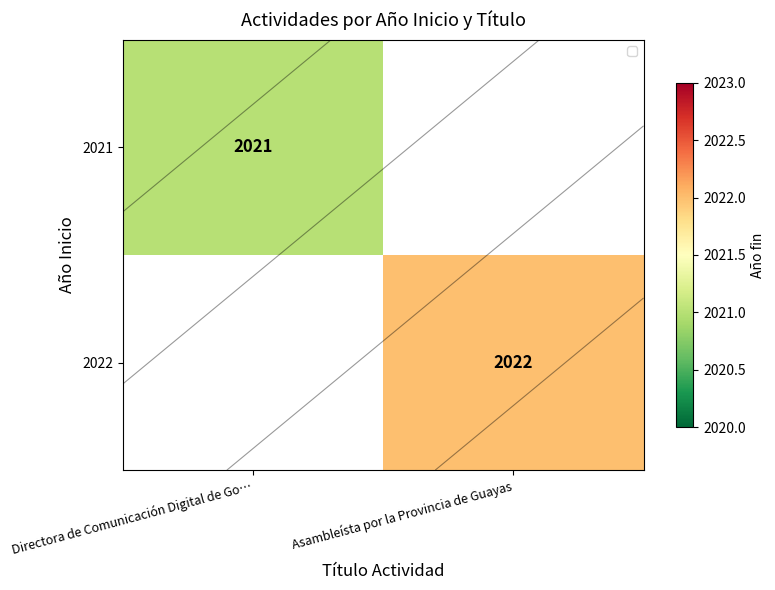

Rank the series at Directora de Comunicación Digital de Go… from lowest to highest value.

2021, 2022